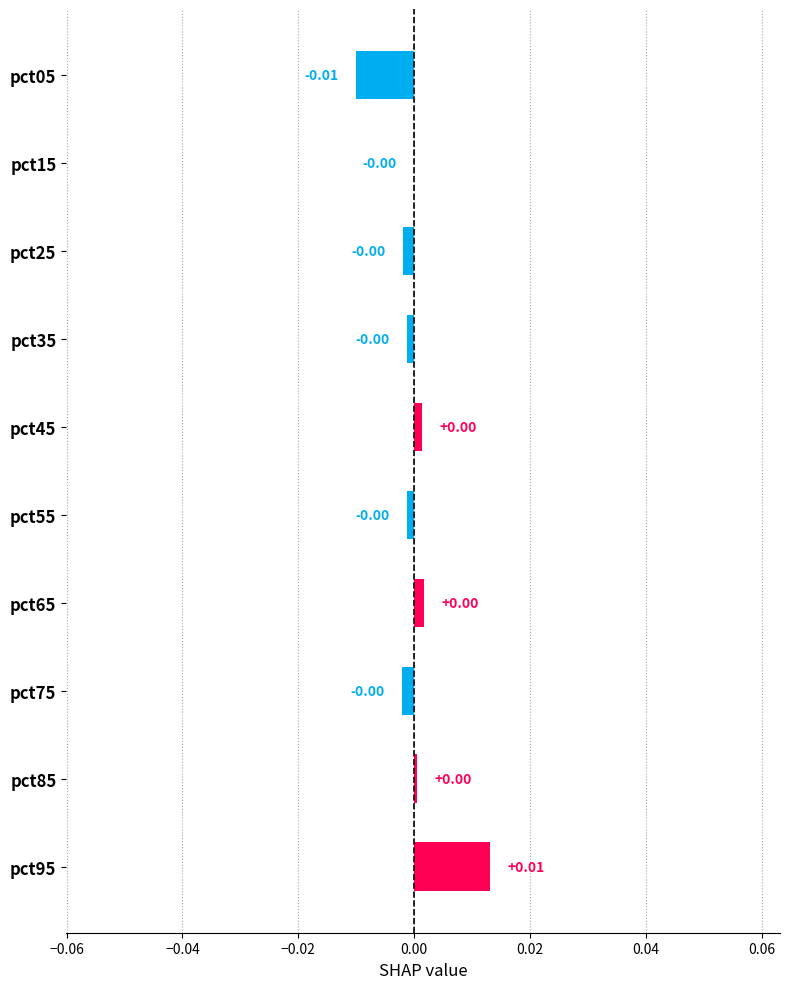

Which has a higher value, pct95 or pct15?

pct95